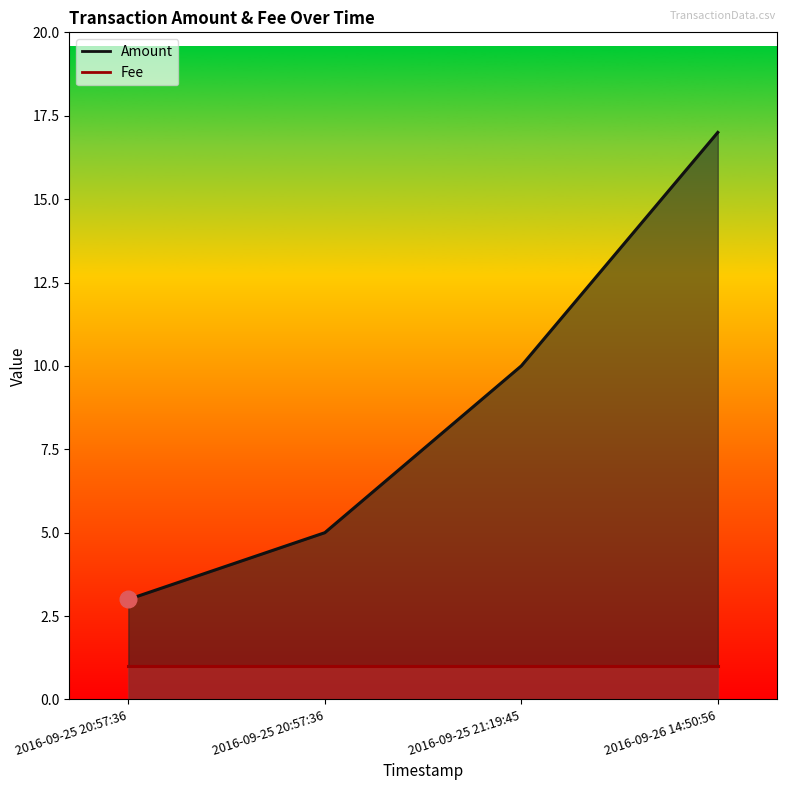

True or false: the data shows 1 at 2016-09-25 20:57:36.

False